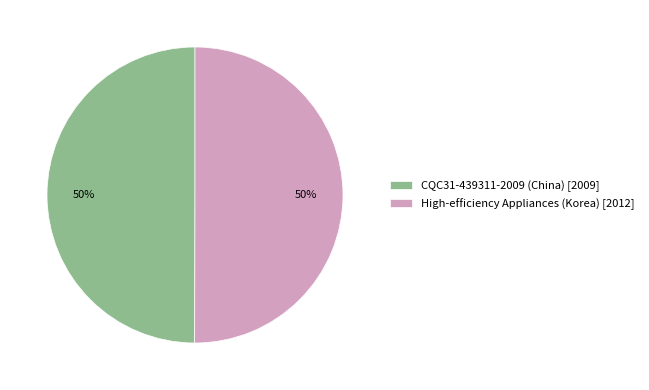

What percentage is the CQC31-439311-2009 (China) [2009] slice, to the nearest percent?

50%